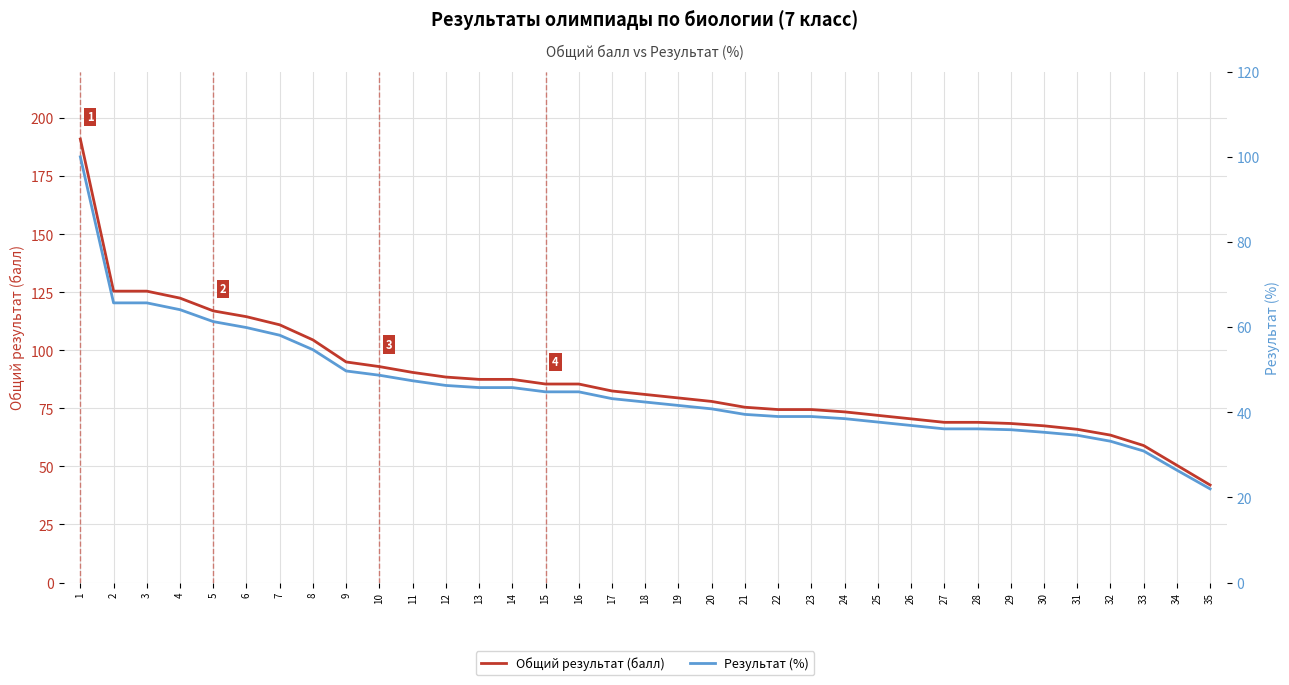

At which label does Результат (%) first exceed 42?

1